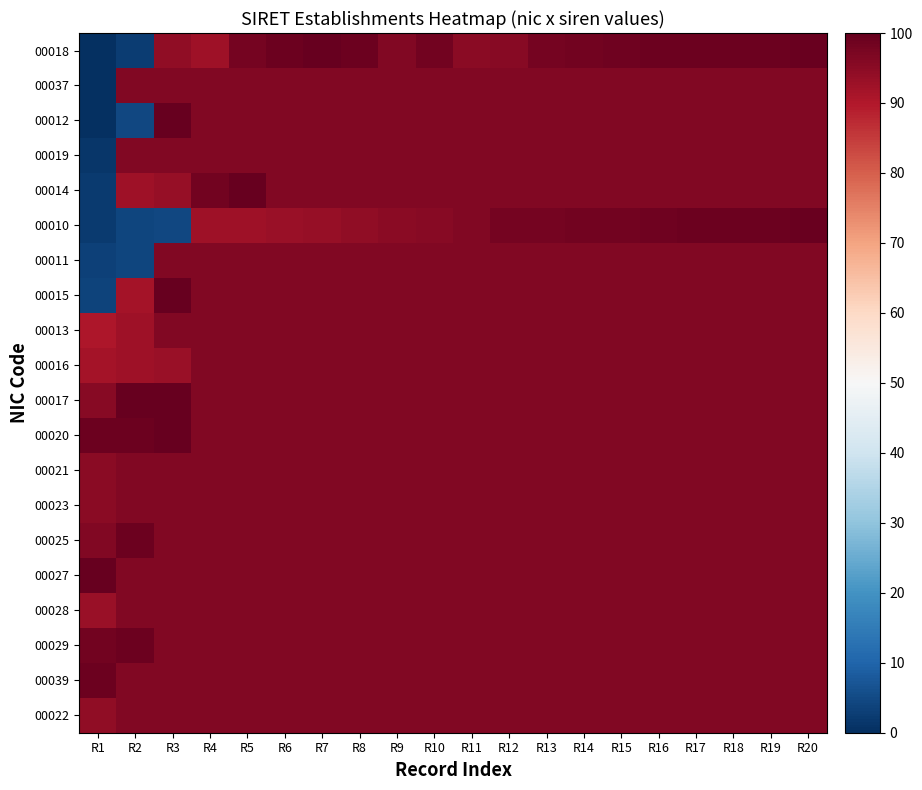

At which category does the chart reach its minimum across all series?

R1